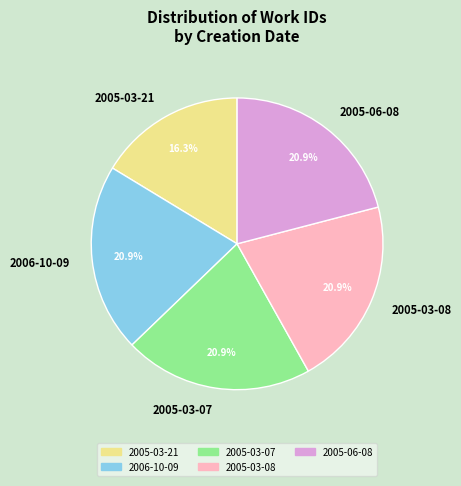

Is it true that 2005-03-07 is 35% of the pie?

False